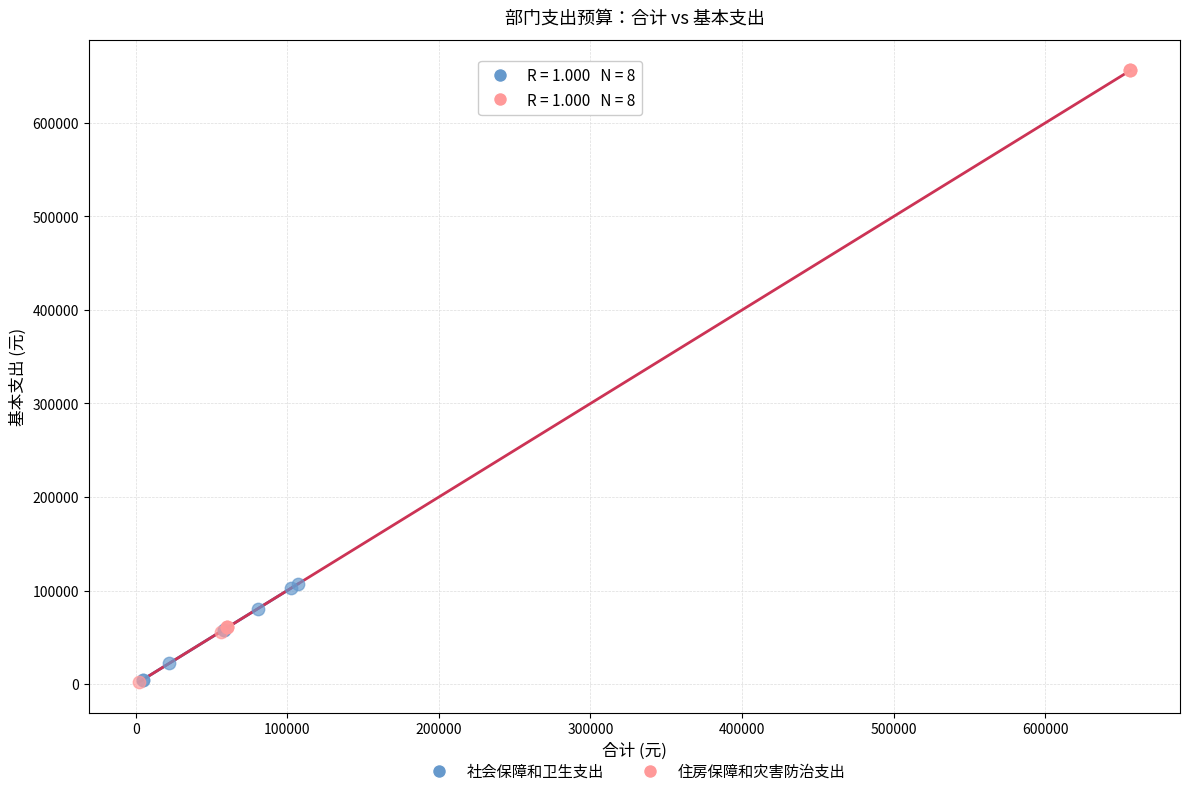

Which series has the largest Y range (max minus min)?

住房保障和灾害防治支出